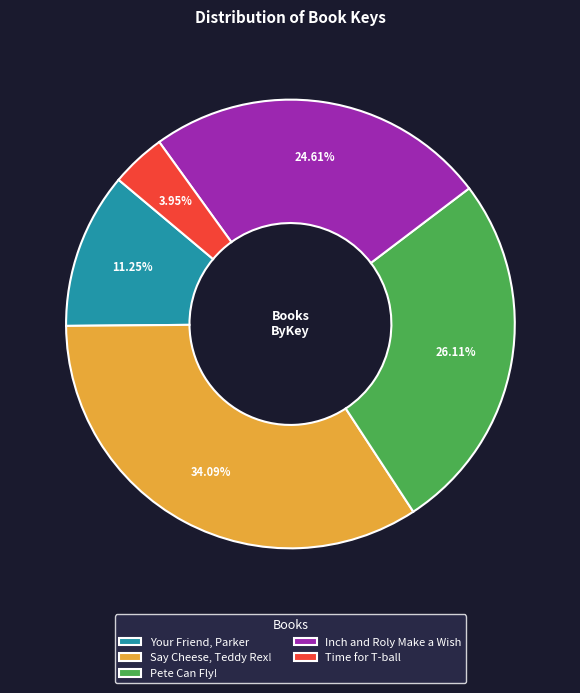

What percentage is NOT represented by Say Cheese, Teddy Rex!?

65.9%